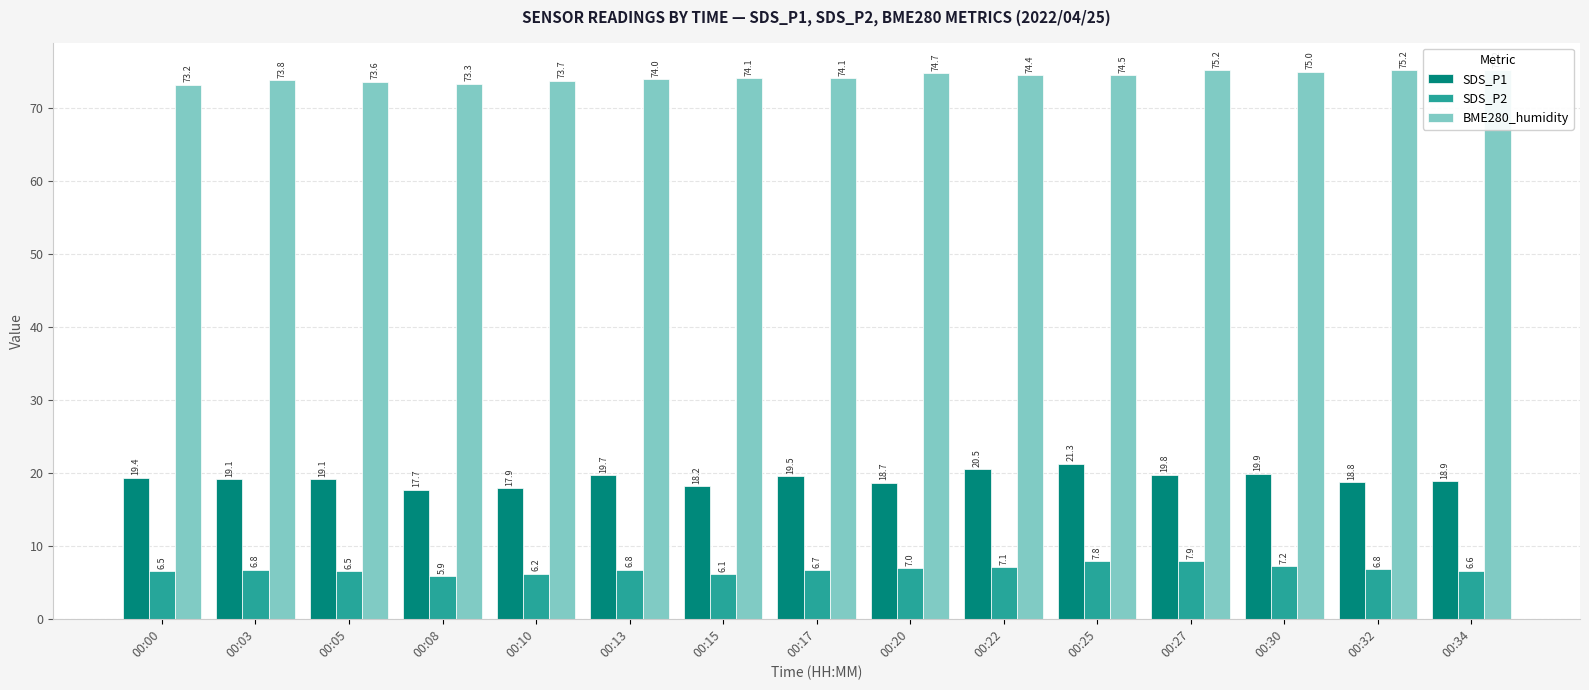

Which series changed the most between 00:00 and 00:13?

BME280_humidity